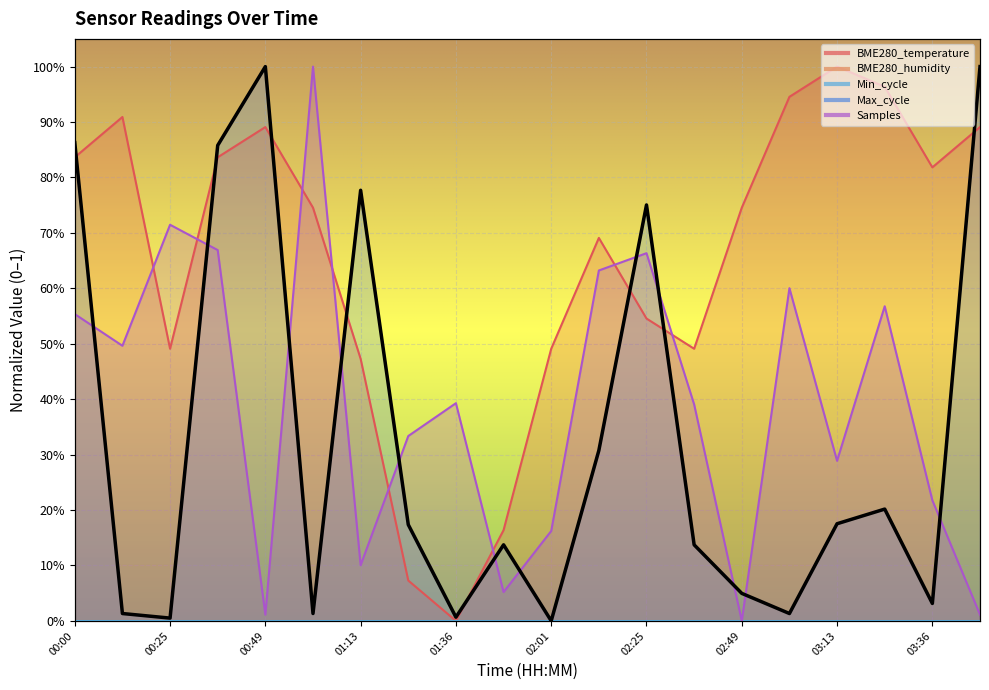

What is the label of the 14th point from the left?

02:37